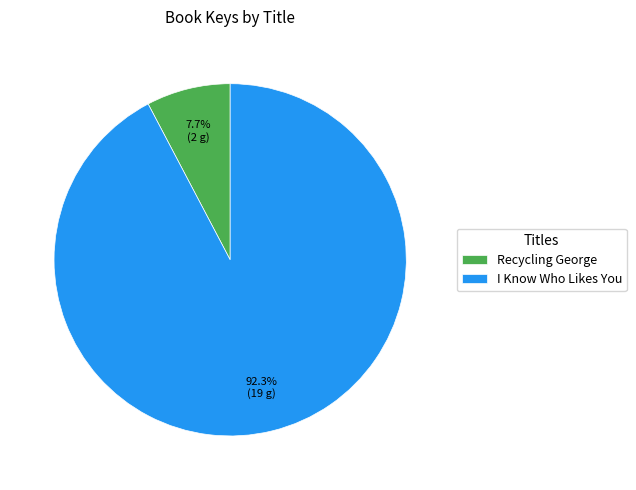

To the nearest percent, what percentage of the pie is I Know Who Likes You?

92%